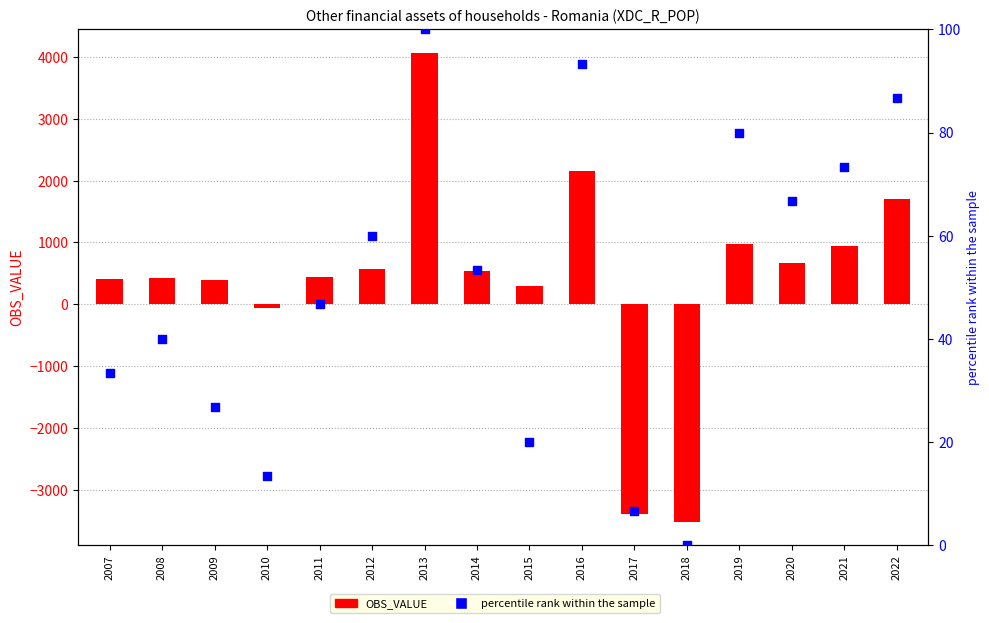

Which series reaches the minimum Y coordinate?

OBS_VALUE